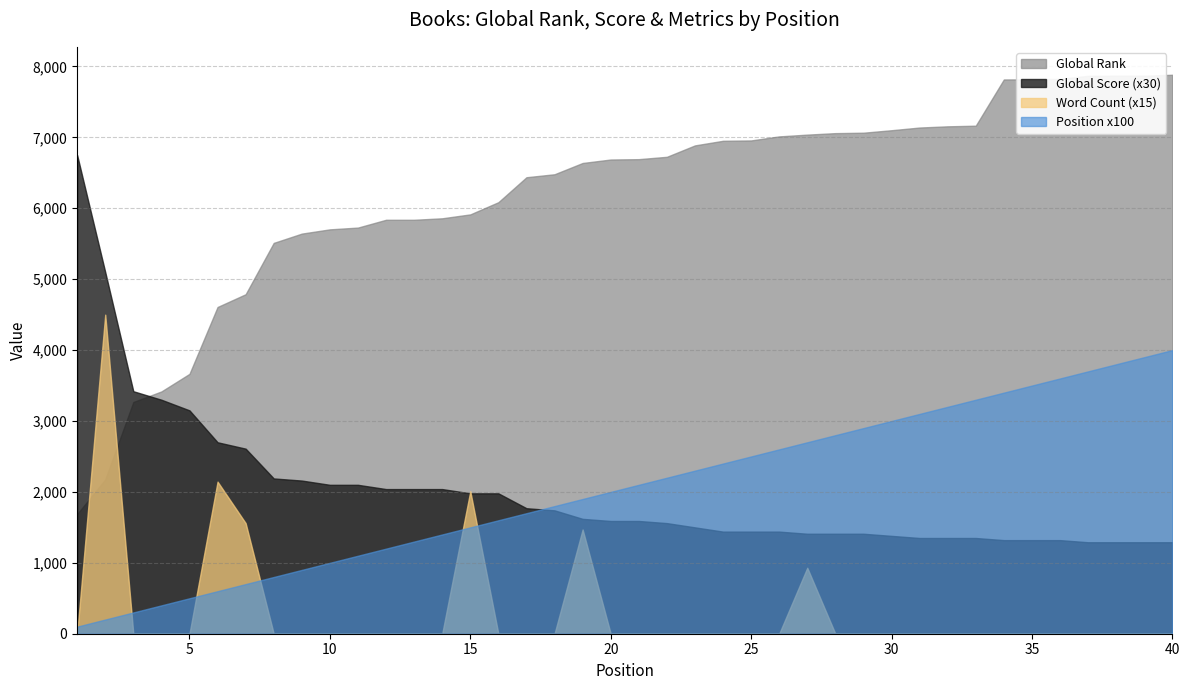

Read the Position x100 value at 9, to the nearest 50.

900